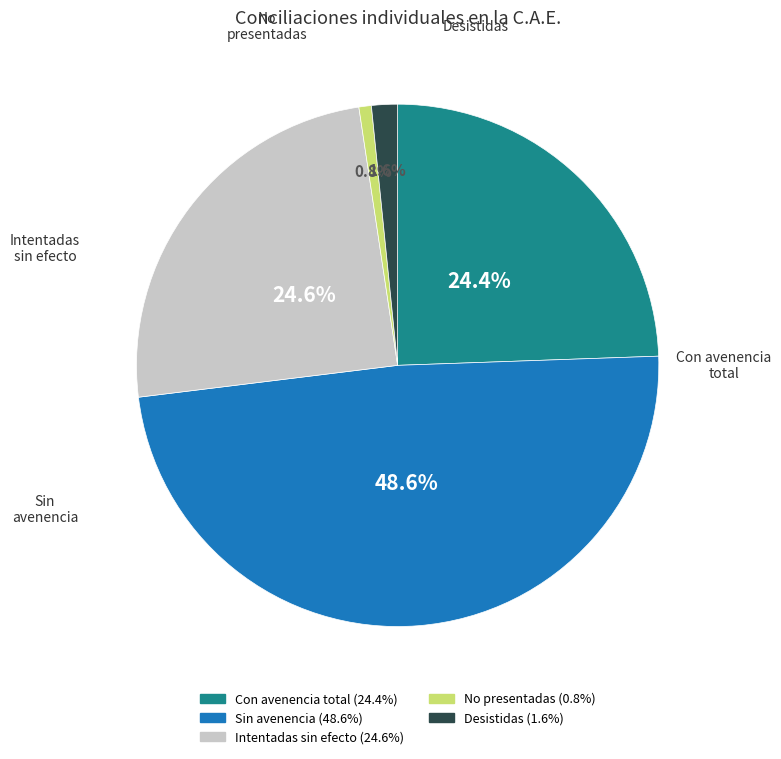

Which slice is the largest?

Sin avenencia